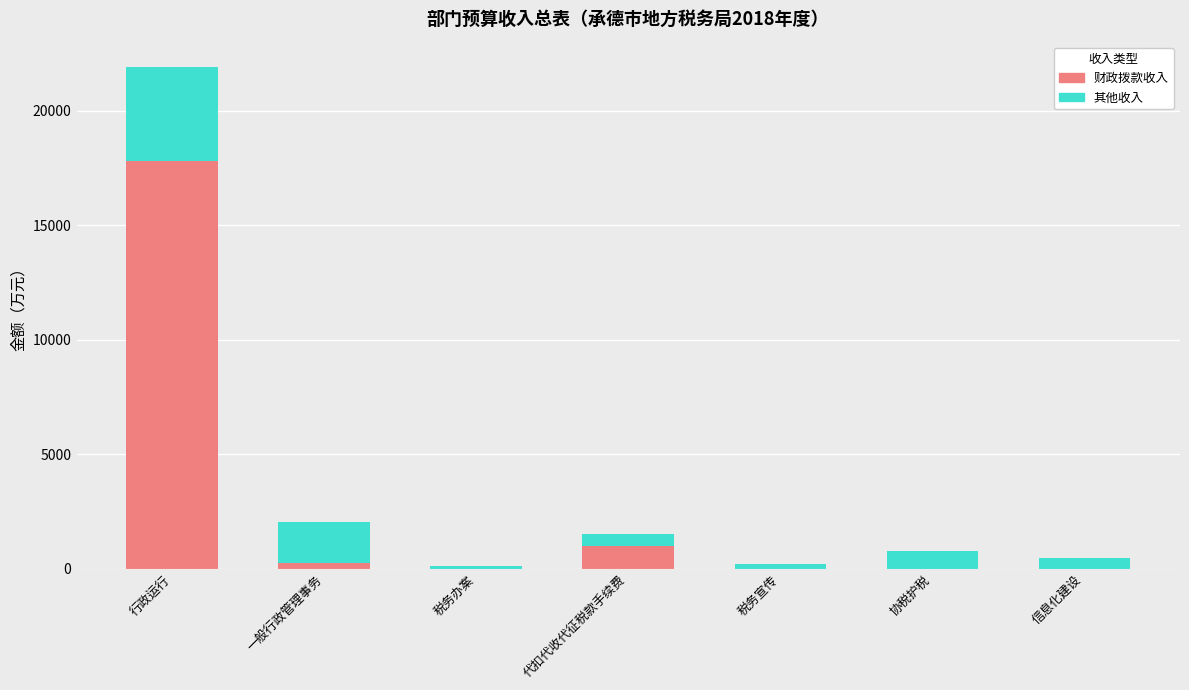

Where is 财政拨款收入 nearest to the value 8912?

代扣代收代征税款手续费